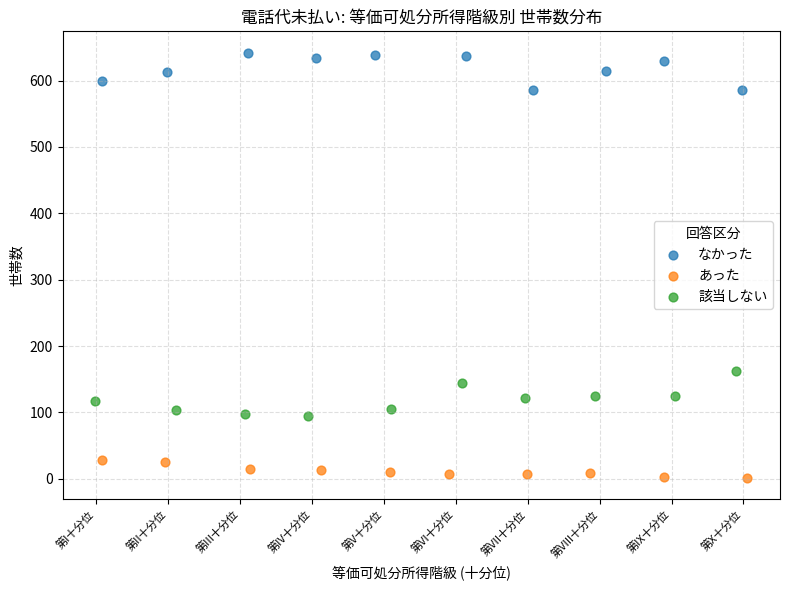

Which series has the widest spread of Y values?

該当しない